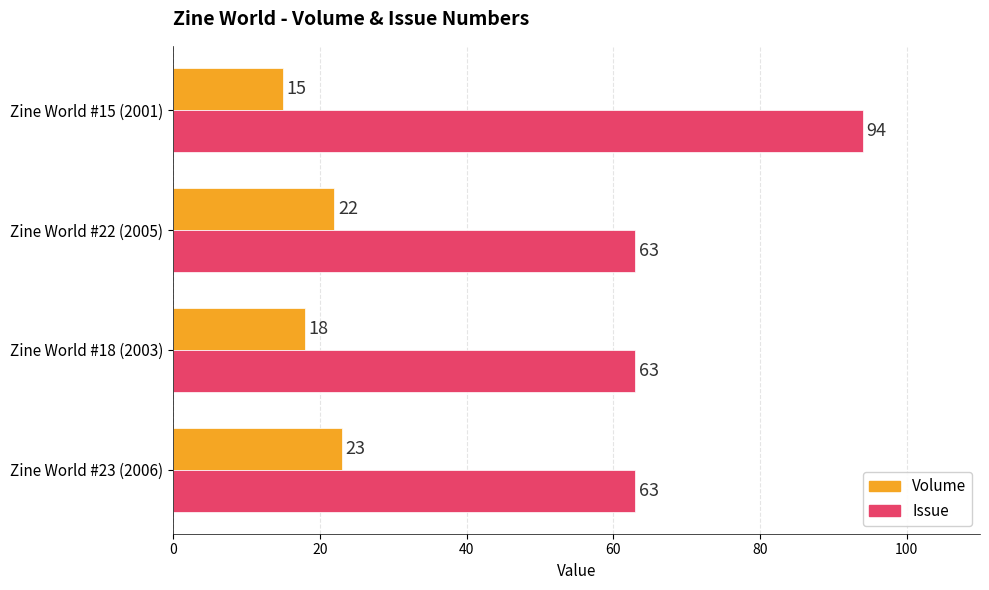

Rank the series by their maximum value, from lowest to highest.

Volume, Issue